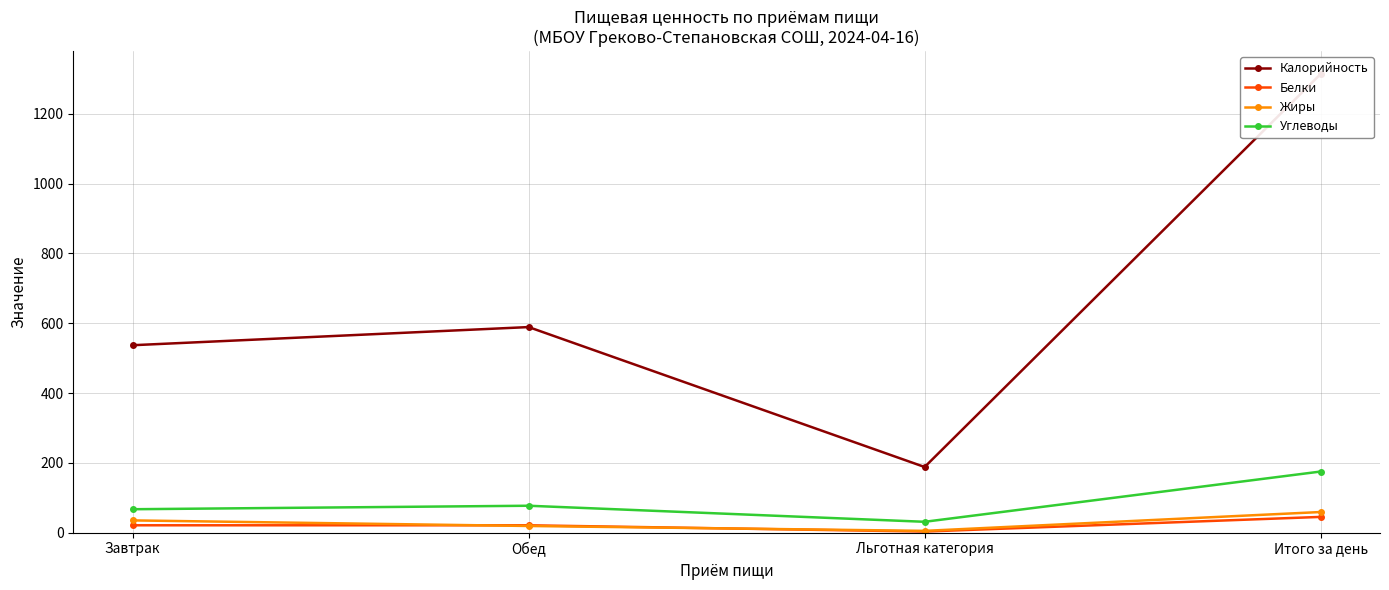

After their last crossing, which series has the higher values: Белки or Жиры?

Жиры